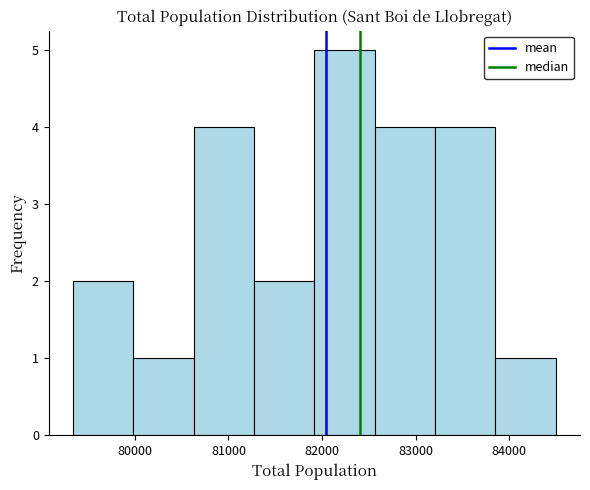

How tall is the bar that spans 83200 to 83900 on the x-axis? Neither the bar edges nor the heights are printed on the chart, so give them approximately, as read against the axes.

4